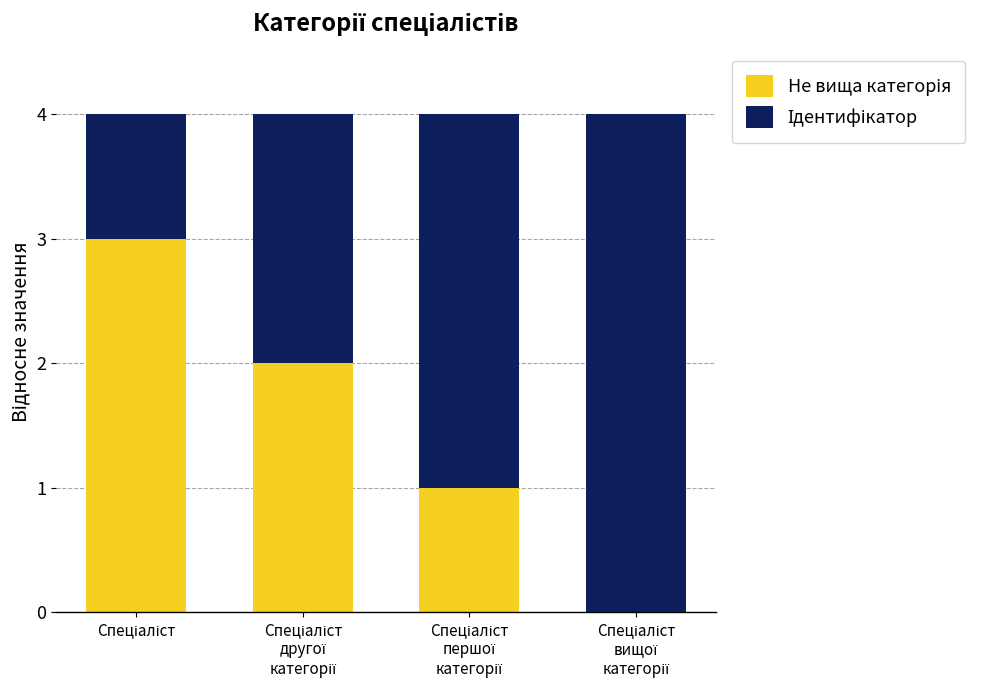

How many data points does each series have?

4